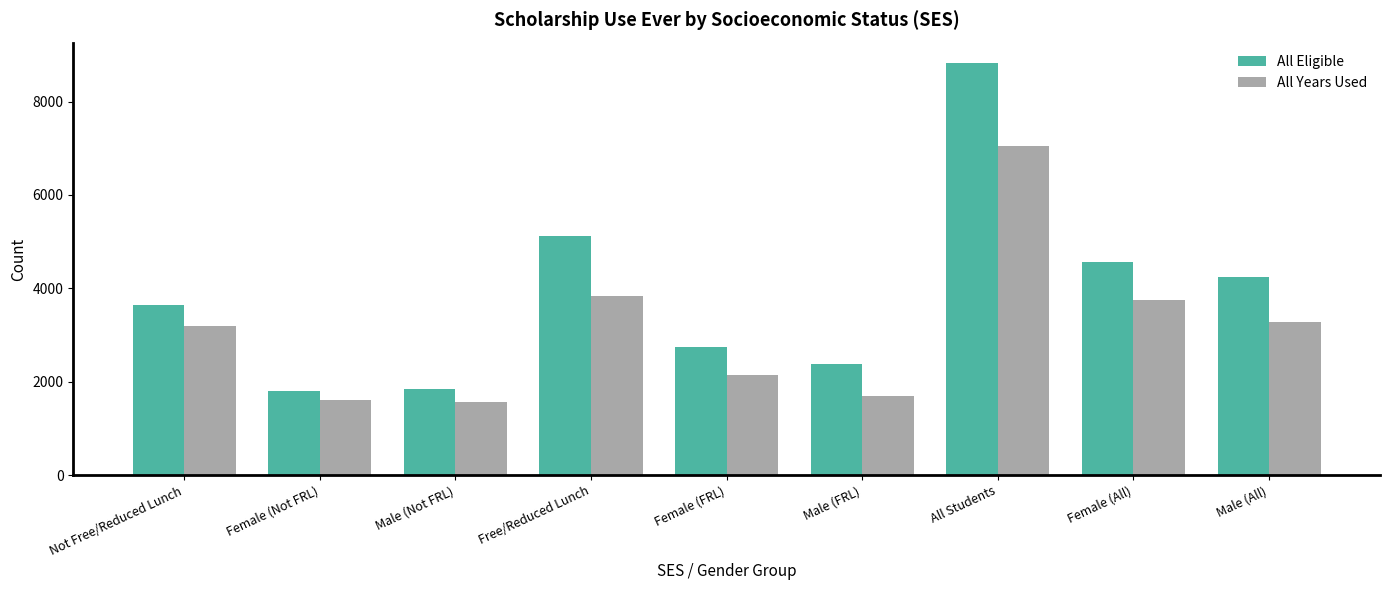

At Male (All), list the series in order from smallest to largest.

All Years Used, All Eligible